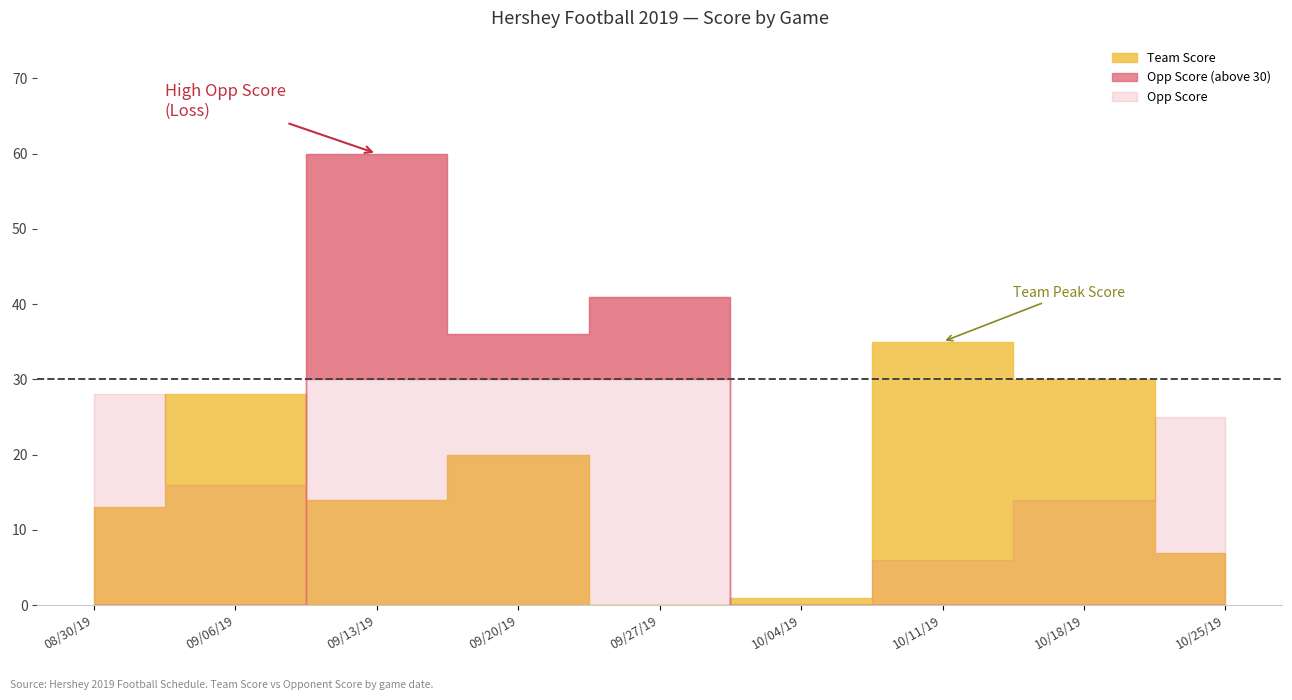

The Opp Score series shows 41 at 09/27/19. True or false?

True